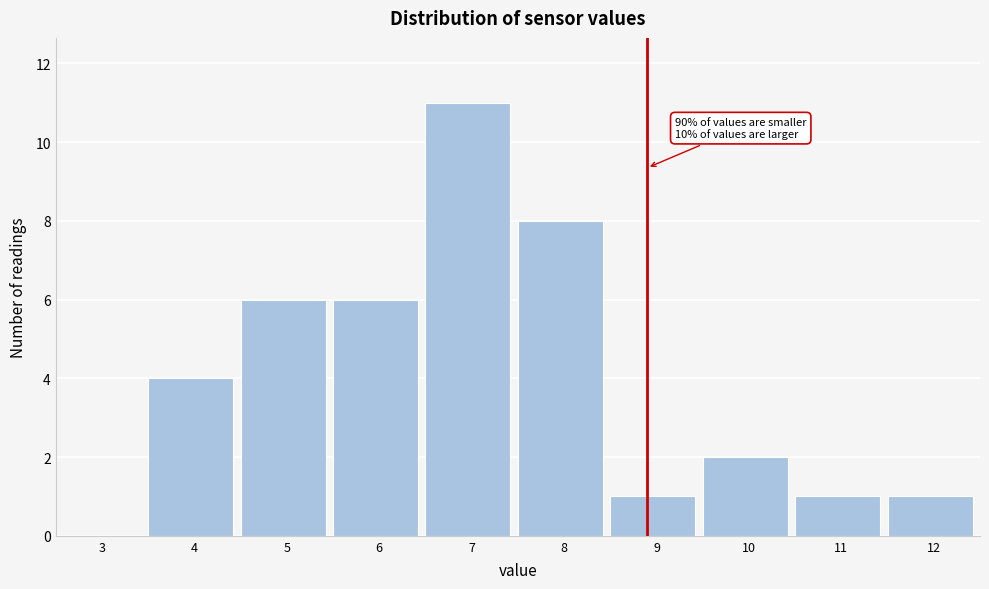

Reading right to left, list all the values displayed in this chart.

12=1	11=1	10=2	9=1	8=8	7=11	6=6	5=6	4=4	3=0